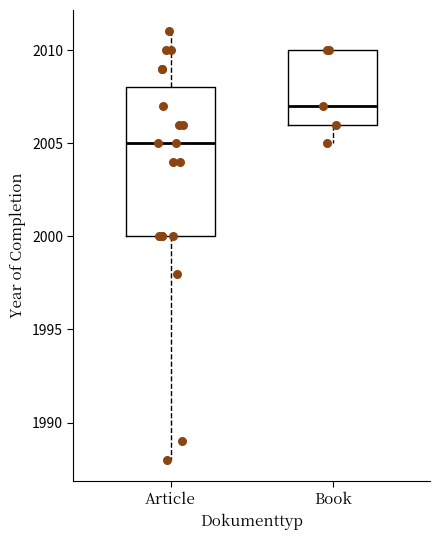

Reading left to right, transcribe this box plot: for each box, give where its median line is, the range the box spans, and where its two whiskers end, as read against the y-axis. The values are not printed on the chart, so give them approximately, as read against the axis.

Article: median 2005, box 2000 to 2008, whiskers 1988 to 2011
Book: median 2007, box 2006 to 2010, whiskers 2005 to 2010